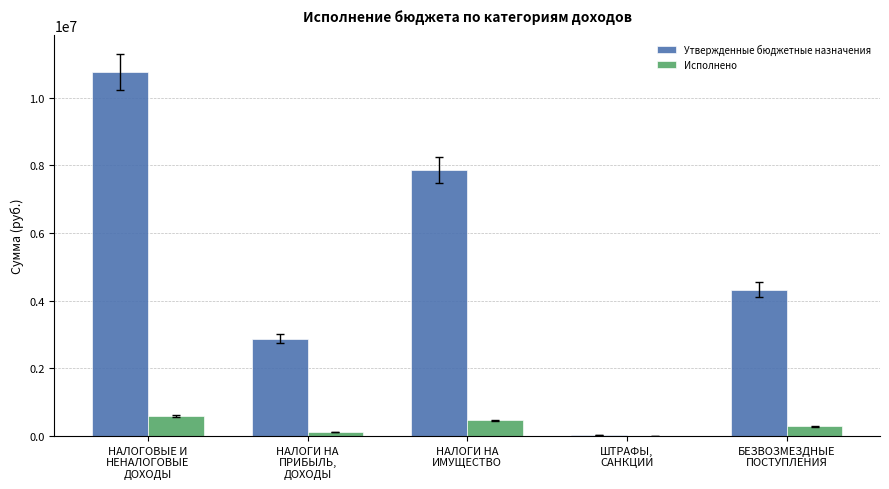

What is the sum of all Исполнено values?

1455557.1